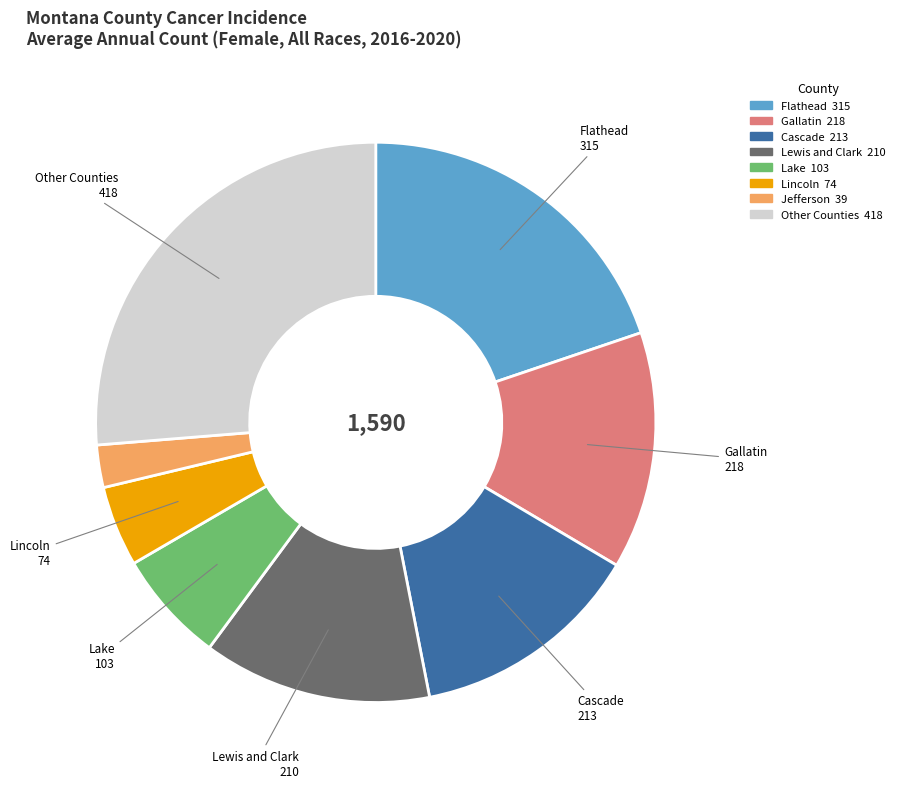

Is there a majority slice in this chart?

No